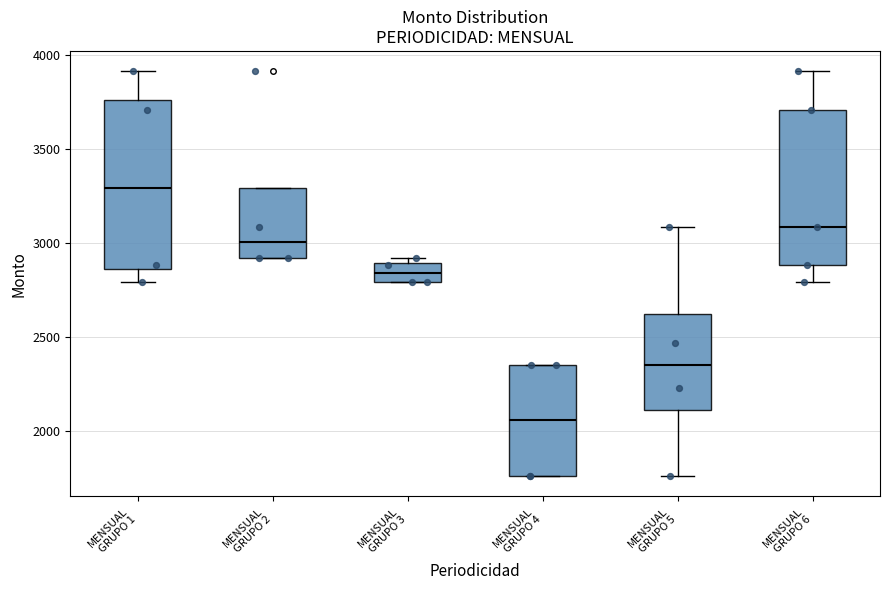

Which box is the tallest, from its lower edge to its upper edge?

MENSUAL GRUPO 1